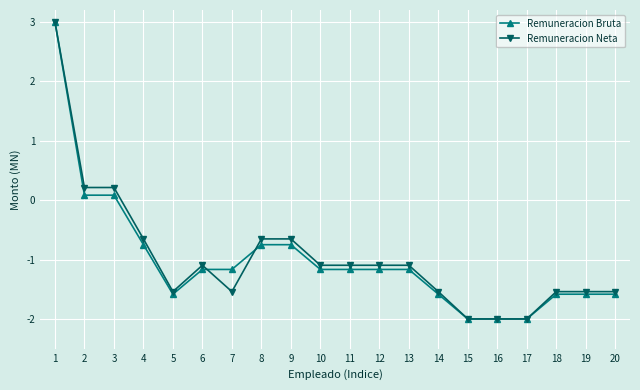

What is the highest value of the Remuneracion Bruta series?

3.0